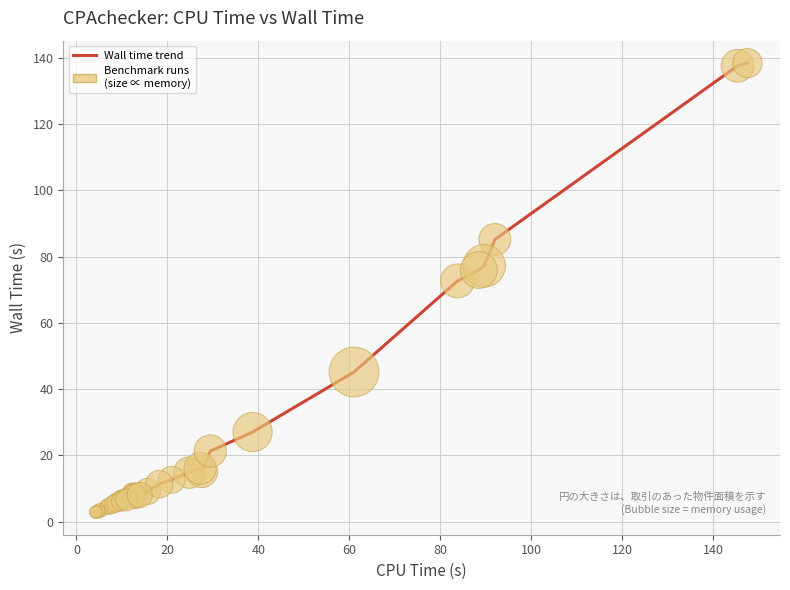

What Y value in the scatter plot is closest to 70?

72.7